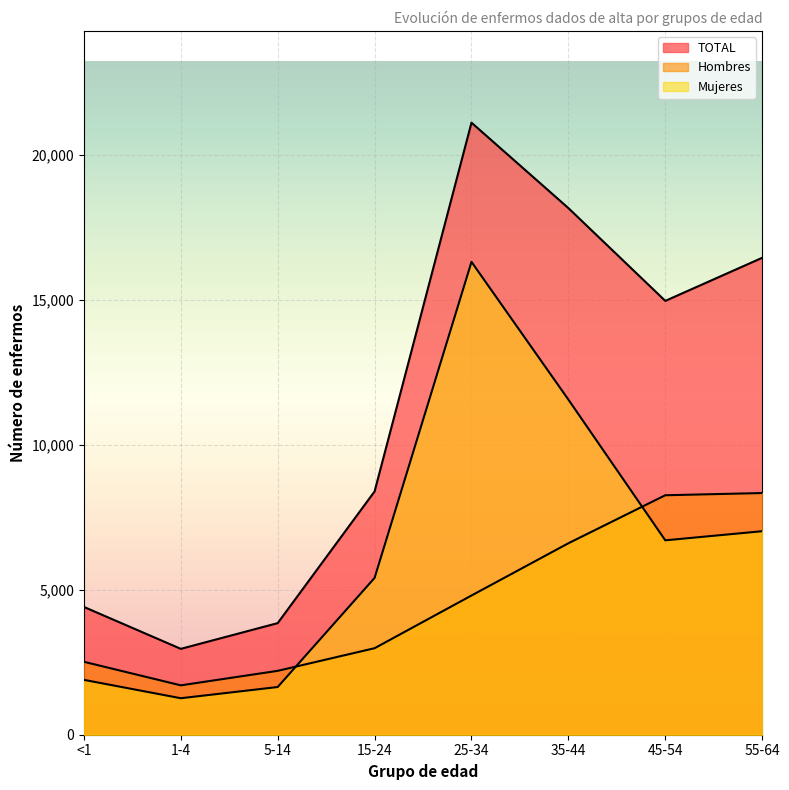

Which series has the largest range (max minus min)?

TOTAL